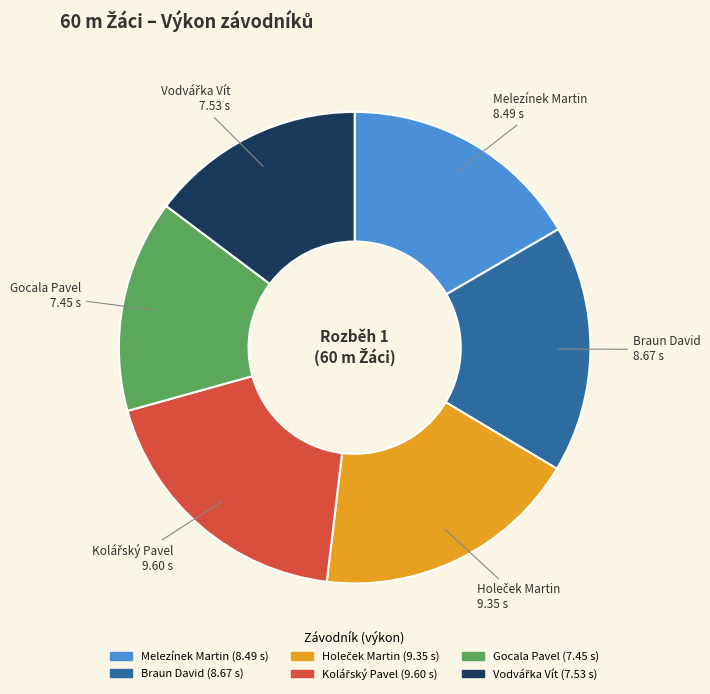

Approximately how many times larger is the value at Braun David compared to Melezínek Martin?

1.0